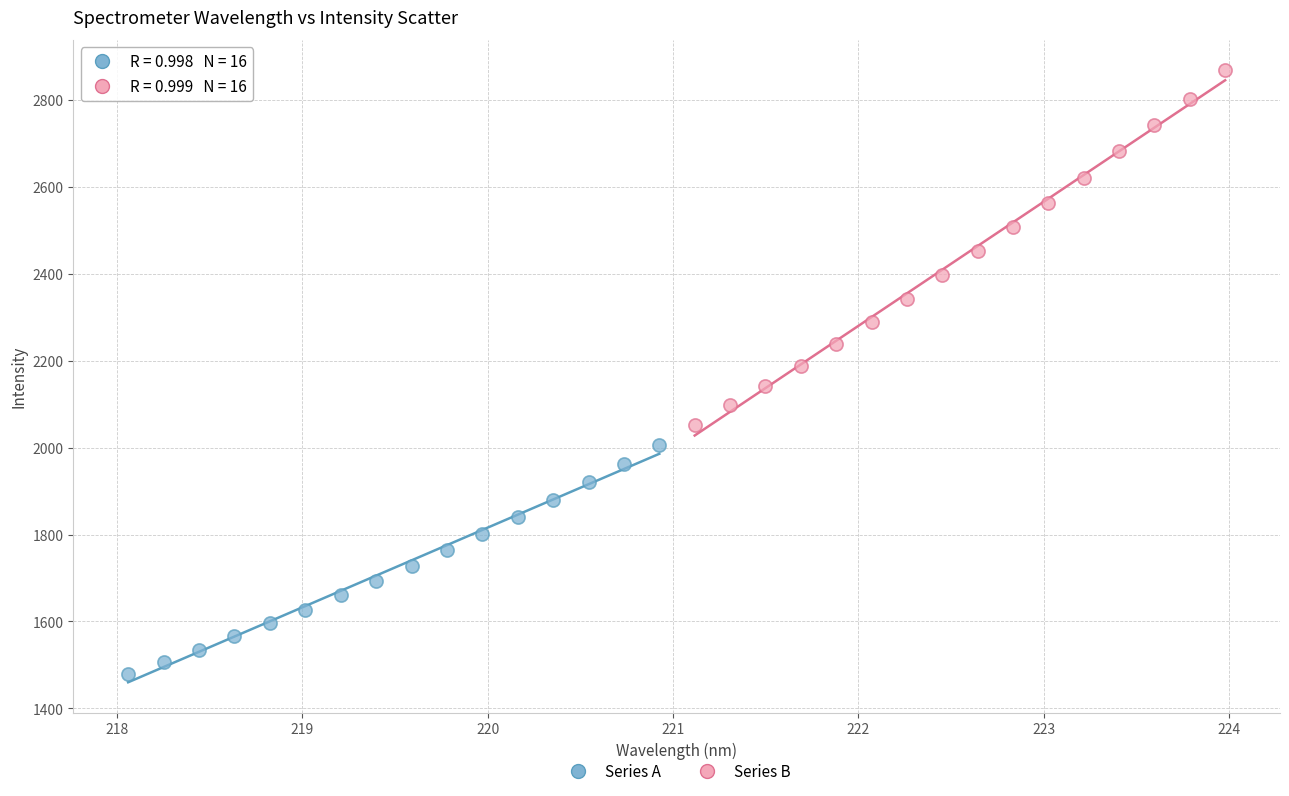

Which series has the widest spread of Y values?

Series B